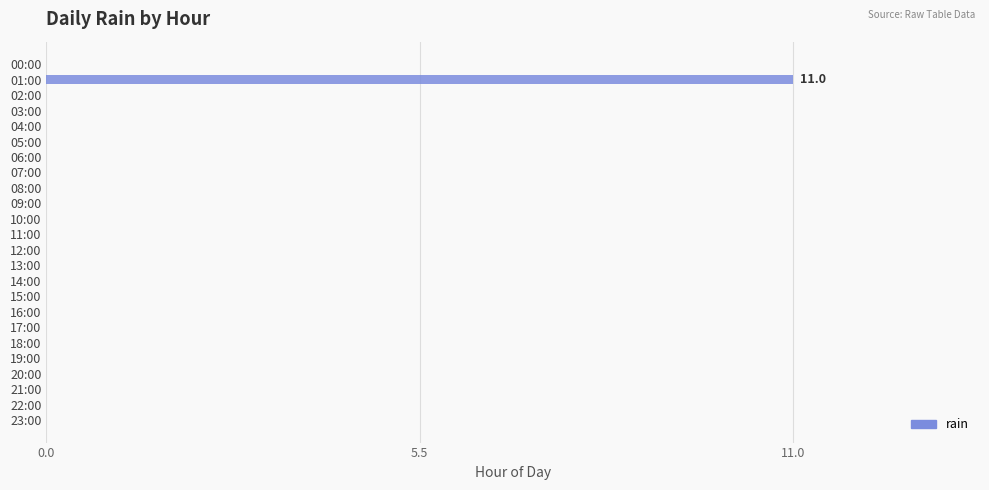

Which category has the highest value across all series?

01:00